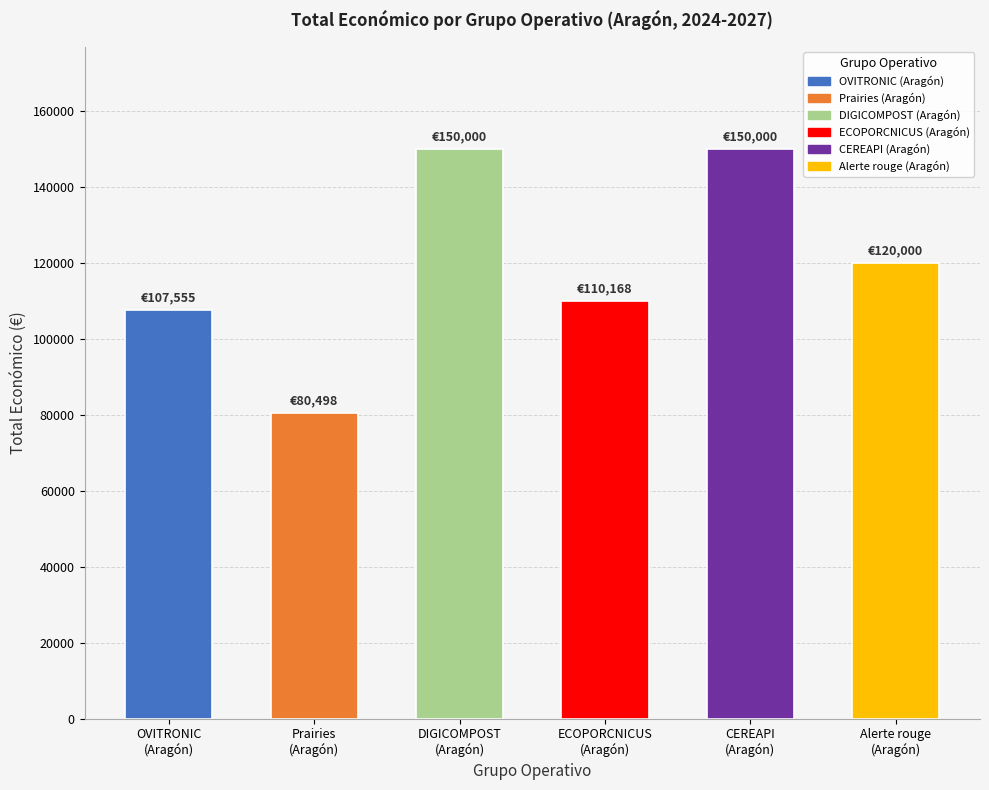

What is the sum of all values?

718221